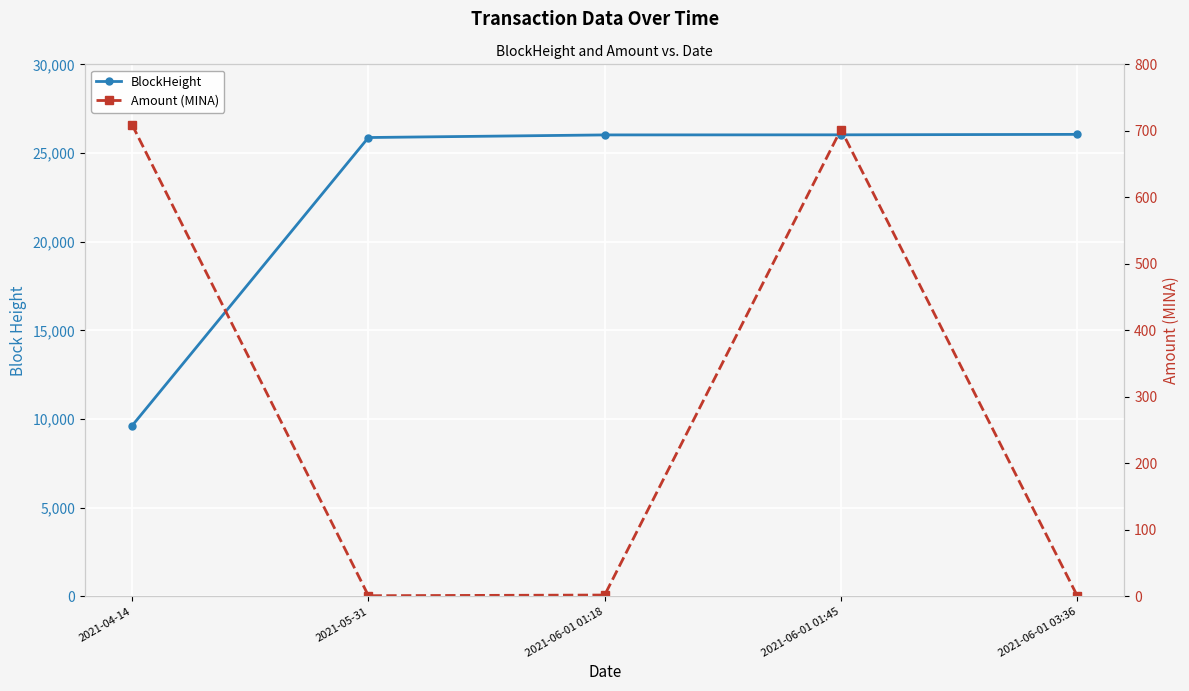

At how many categories does at least one series exceed 15297?

4